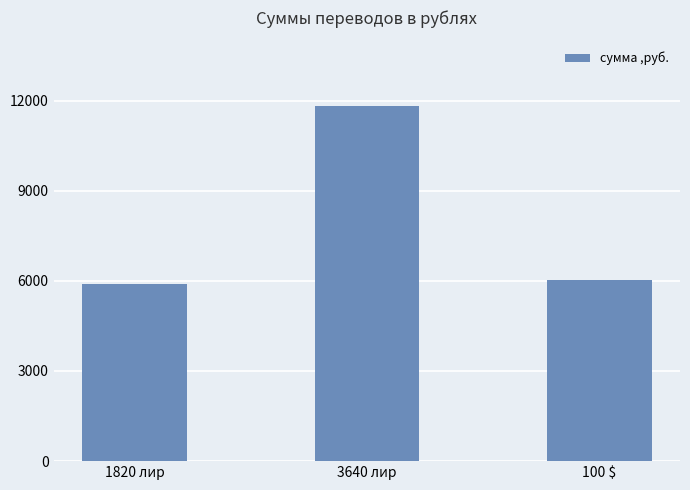

Reading left to right, list all the values displayed in this chart.

5902.3	11804.5	6037.4